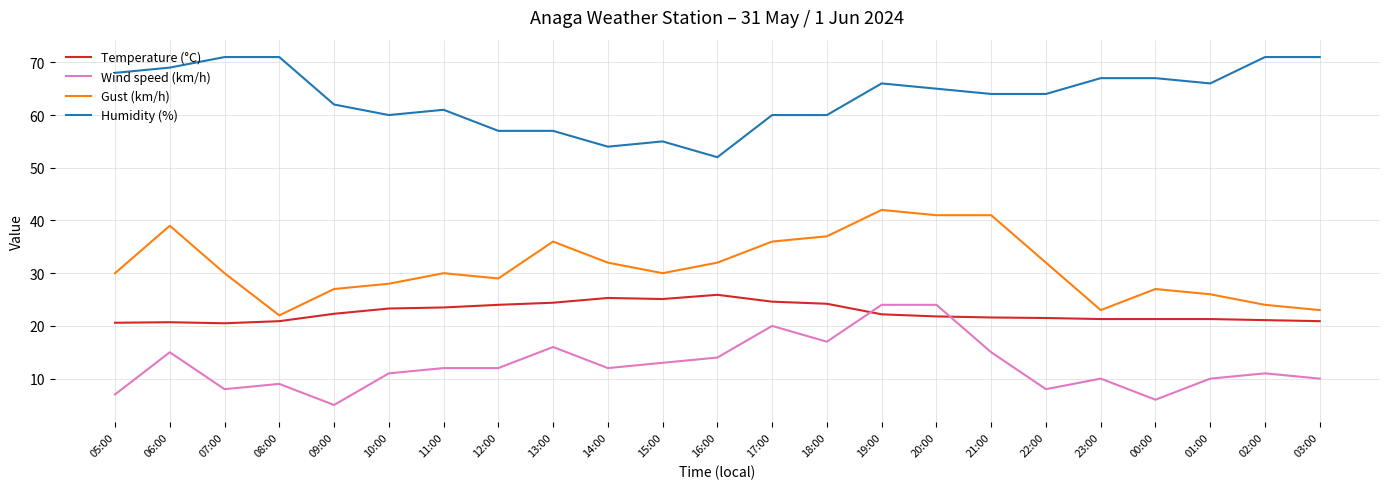

Which category has the lowest value in the Wind speed (km/h) series?

09:00